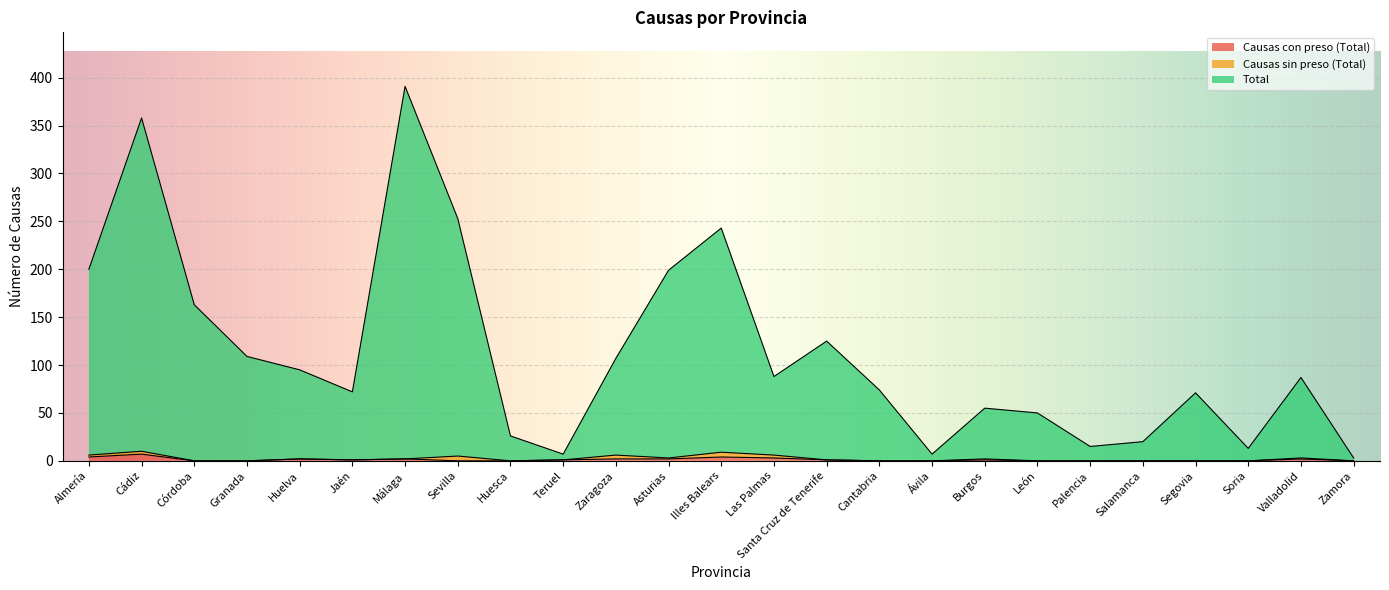

At how many categories does at least one series exceed 218?

4